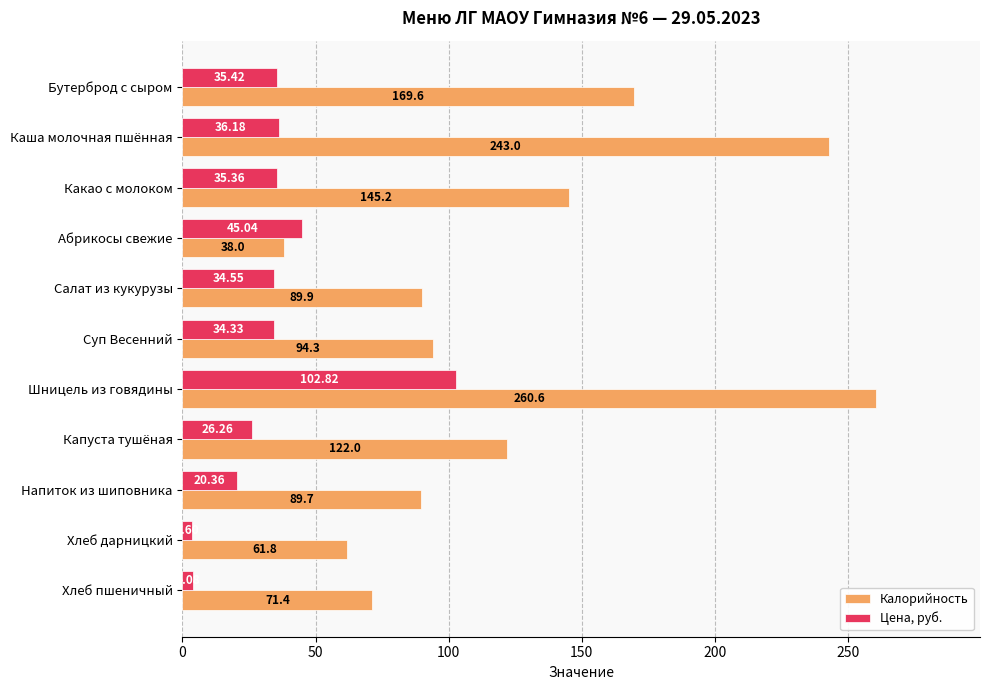

At how many categories does at least one series exceed 21?

11